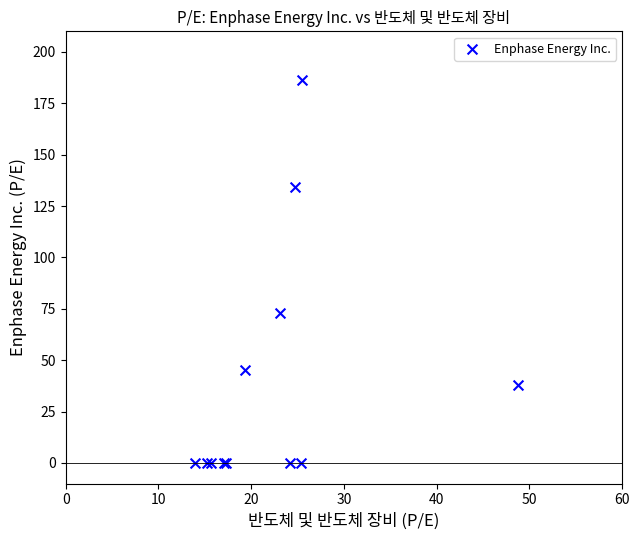

What Y value in the scatter plot is closest to 93?

73.0